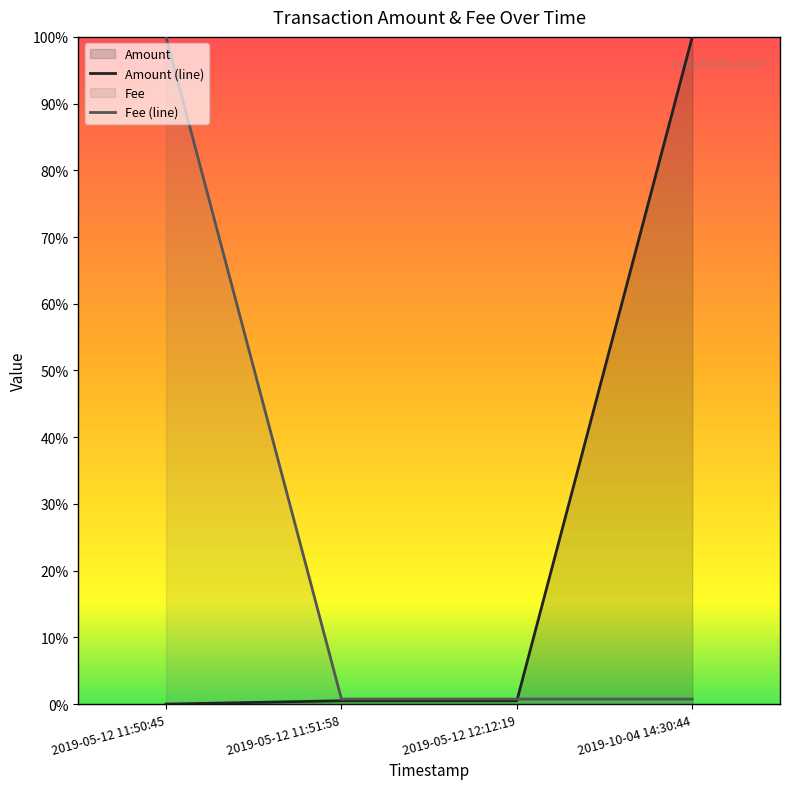

What is the label of the 3rd point from the left?

2019-05-12 12:12:19